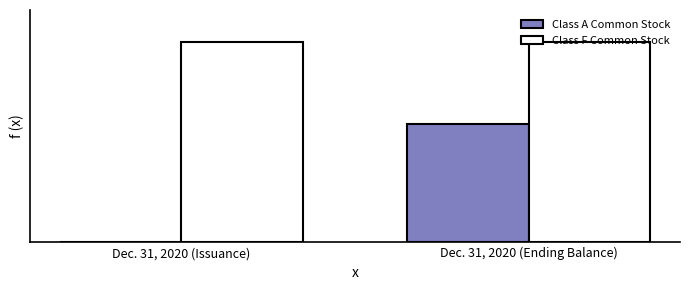

What is the total value across all series at Dec. 31, 2020 (Issuance)?

8628450